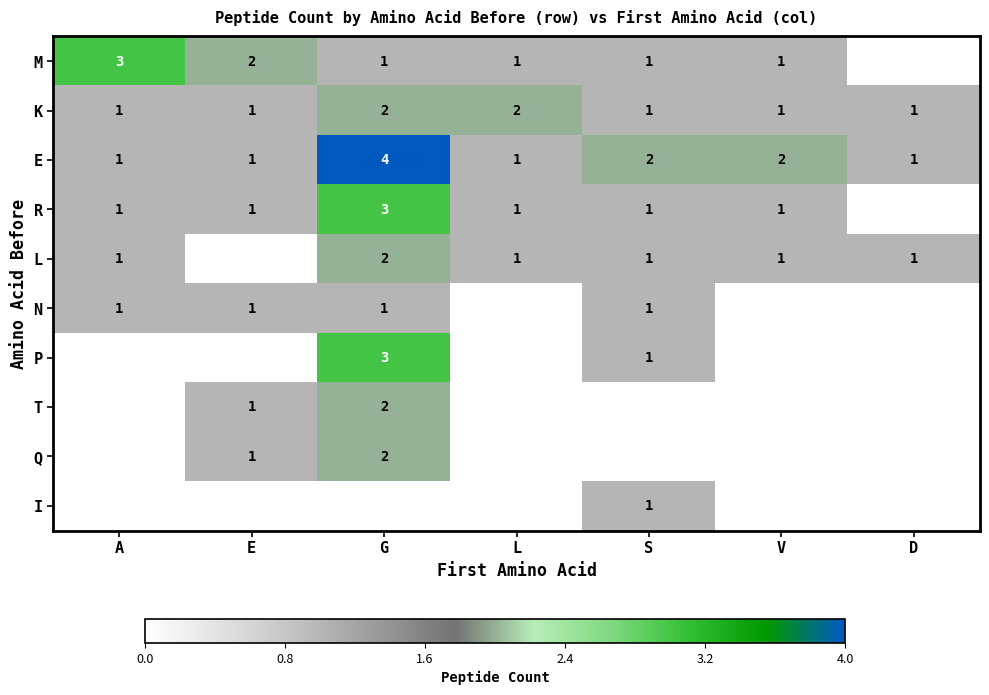

How many E values are between 1 and 2?

6